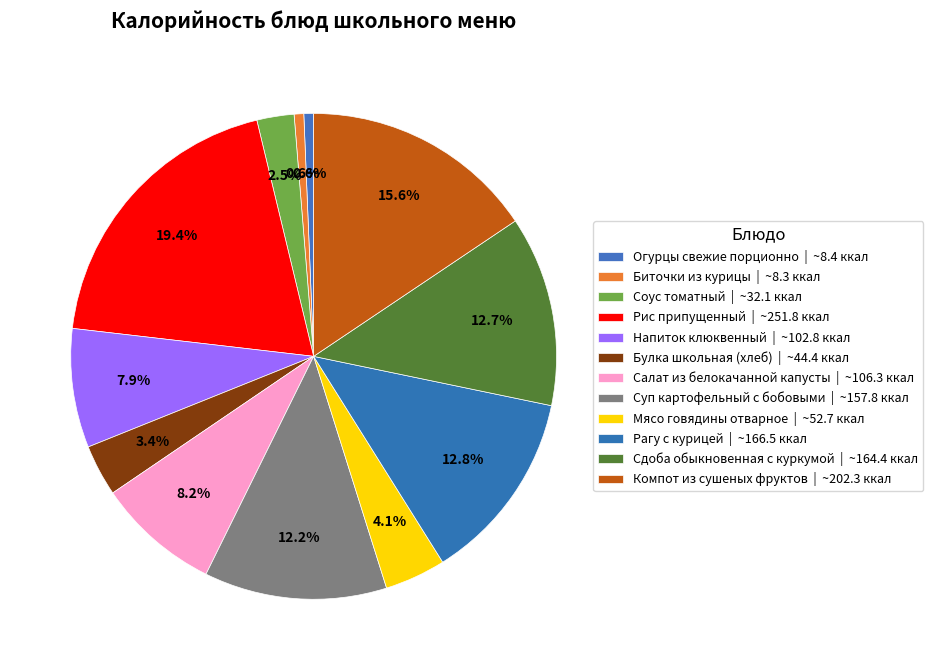

What is the smallest slice in the pie chart?

Биточки из курицы